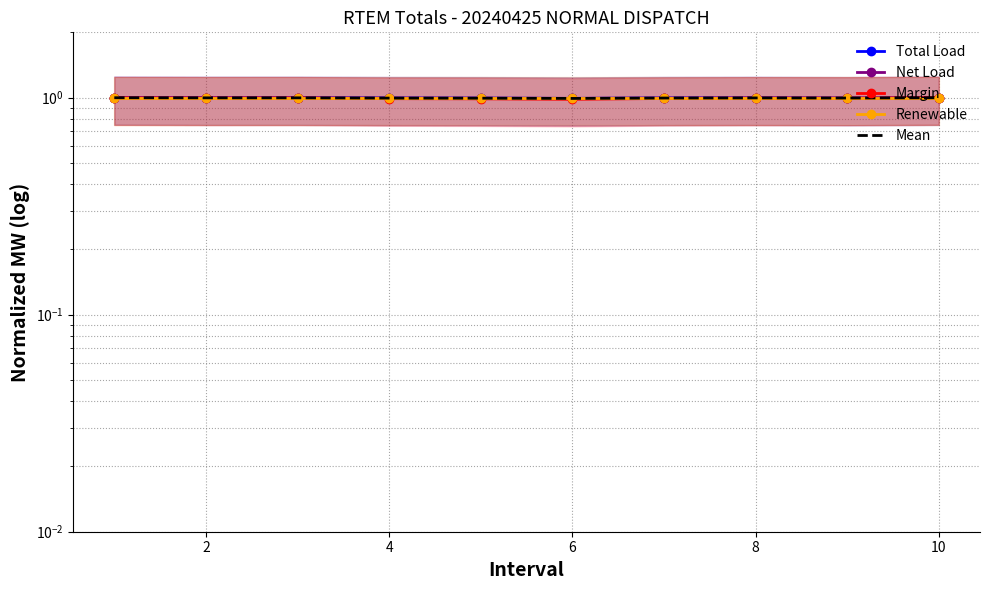

Where is Mean nearest to the value 0?

6